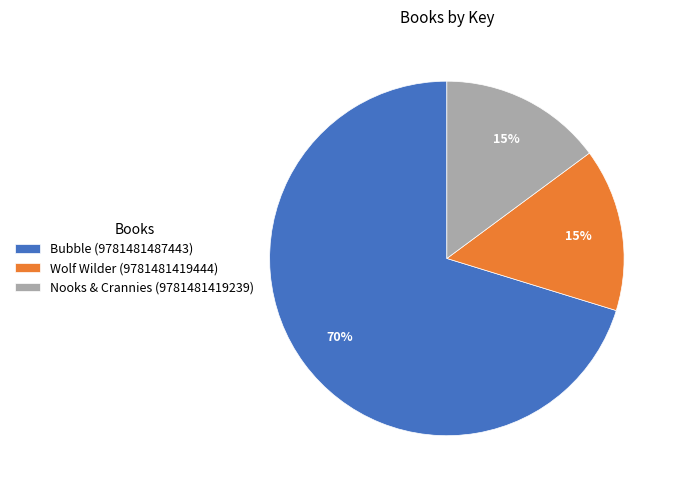

Count the number of slices in the pie.

3